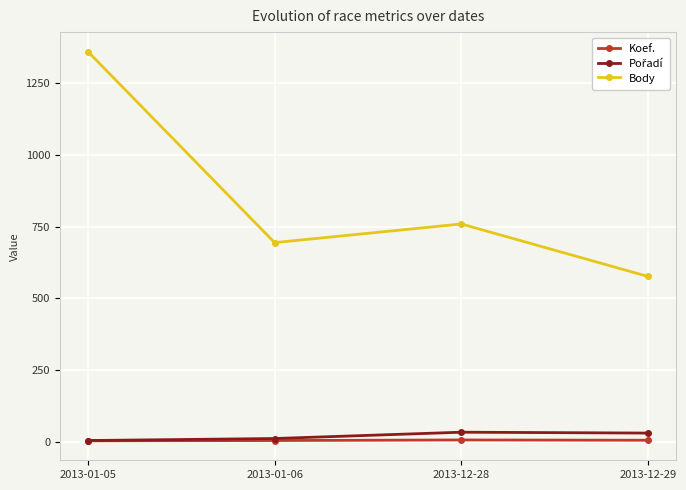

True or false: Koef. and Body intersect in this chart.

False